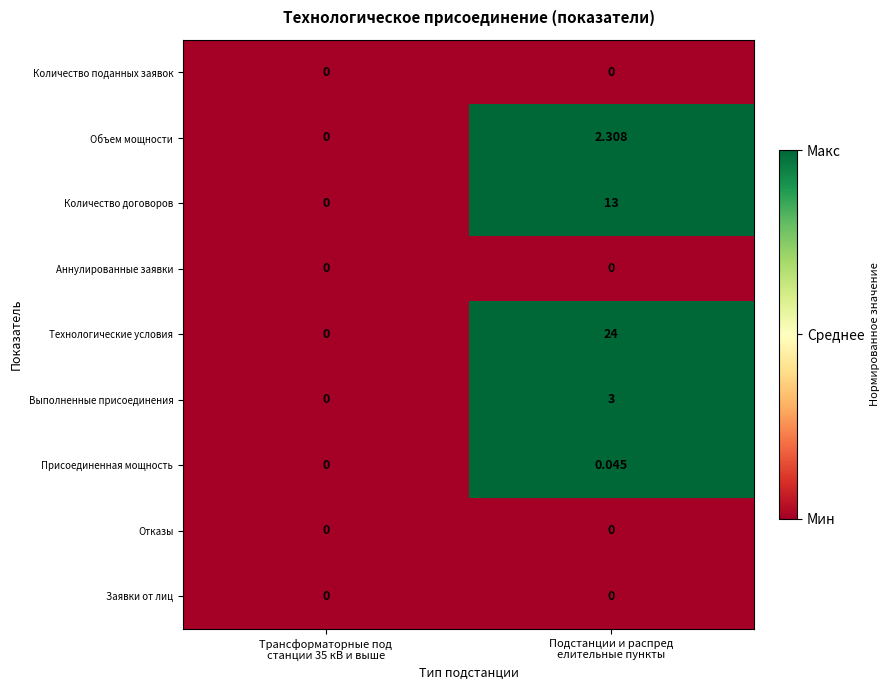

Which series has the largest range (max minus min)?

Технологические условия